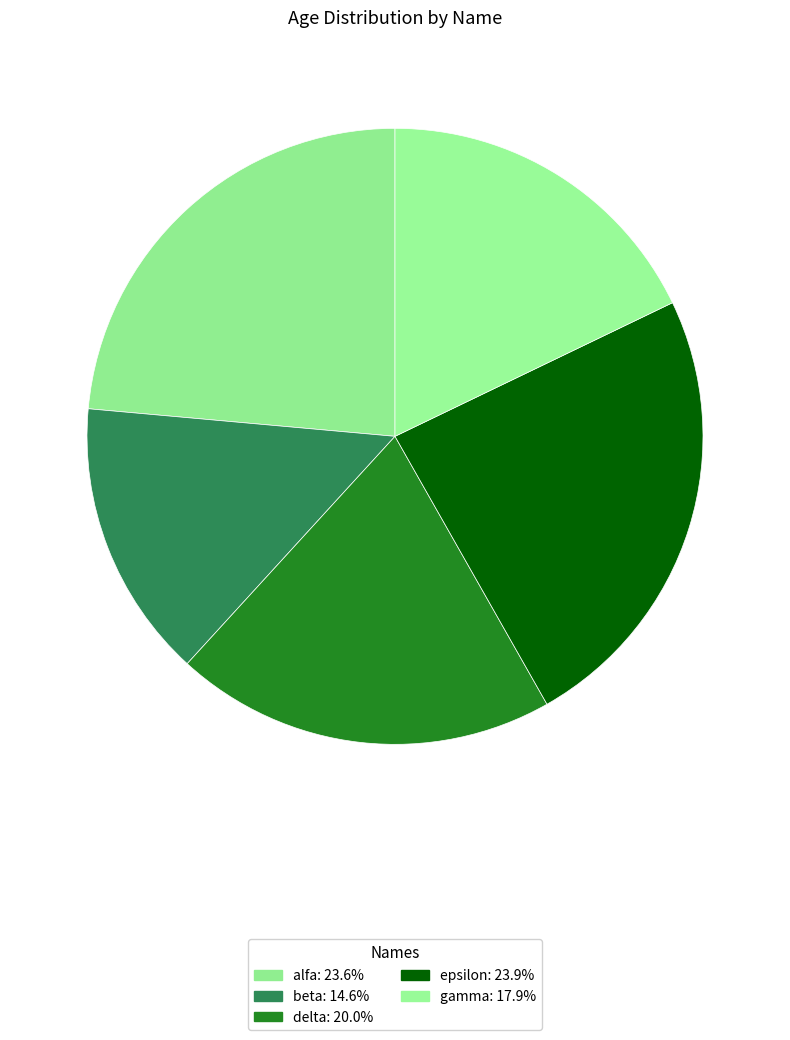

Is there any slice that represents more than half of the pie?

No